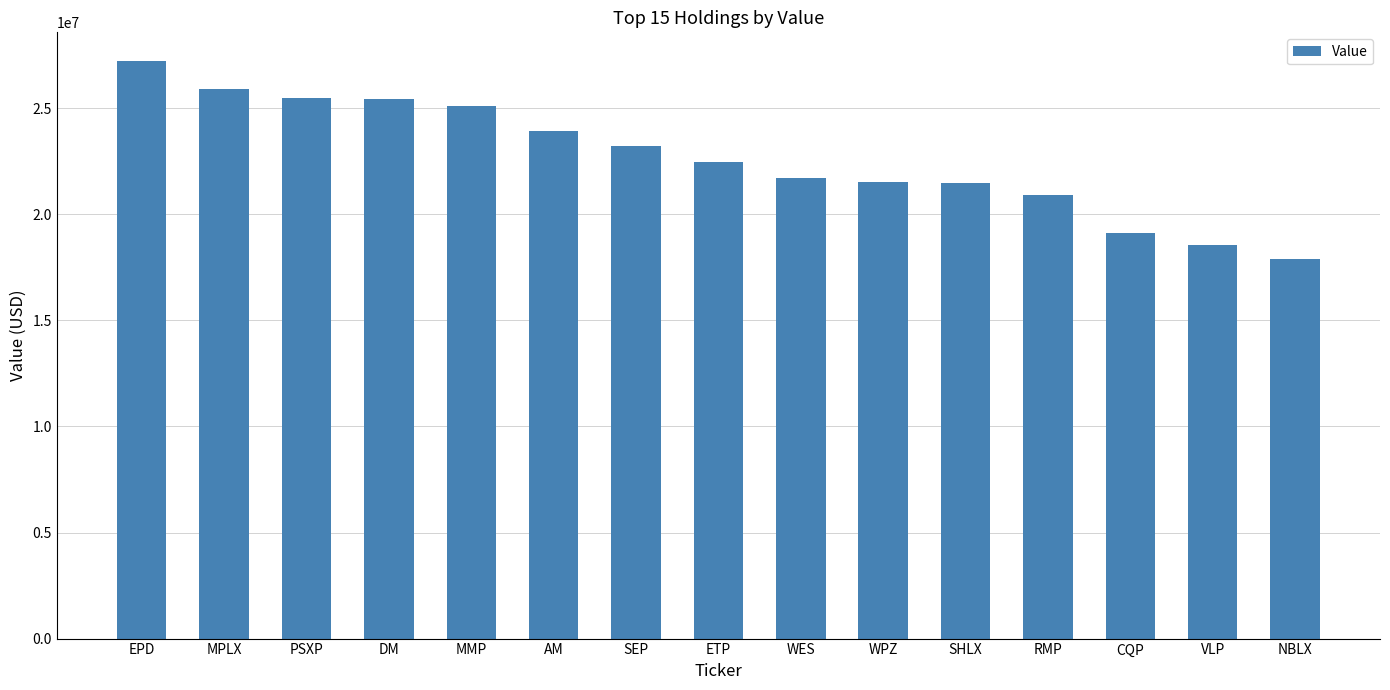

What is the sum of the values at ETP and SHLX?

43973000